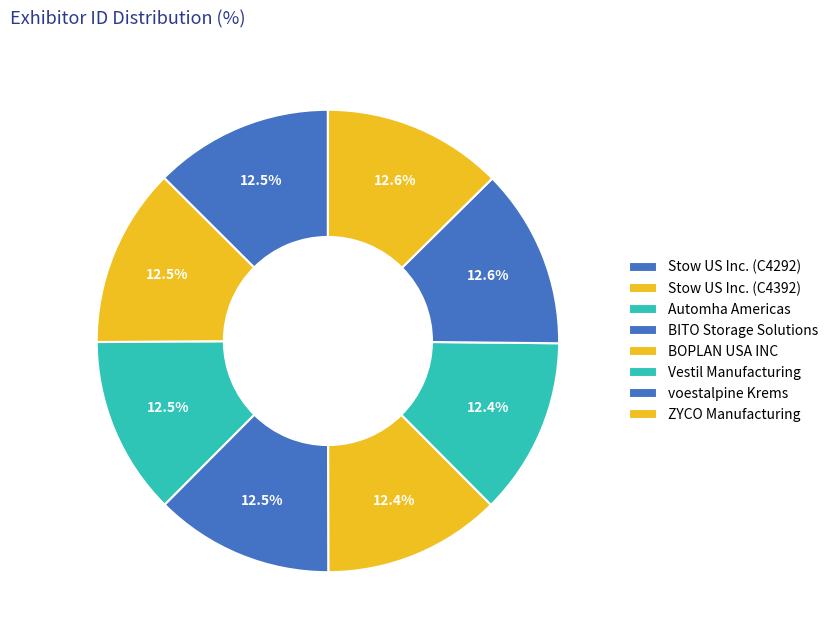

Is it true that BITO Storage Solutions is 13% of the pie?

True